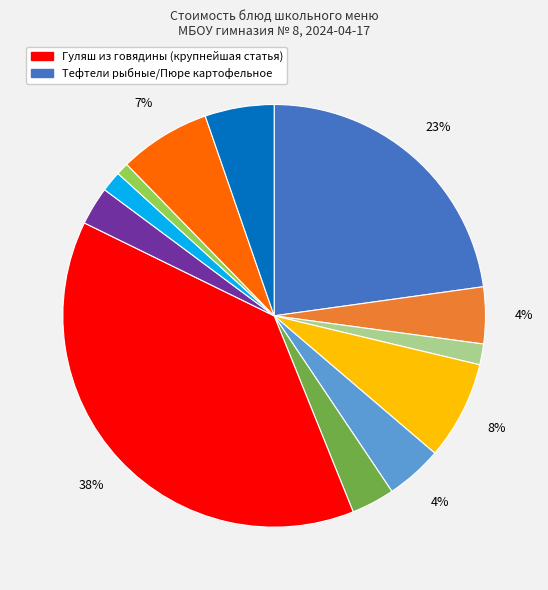

Does any single category account for the majority?

No